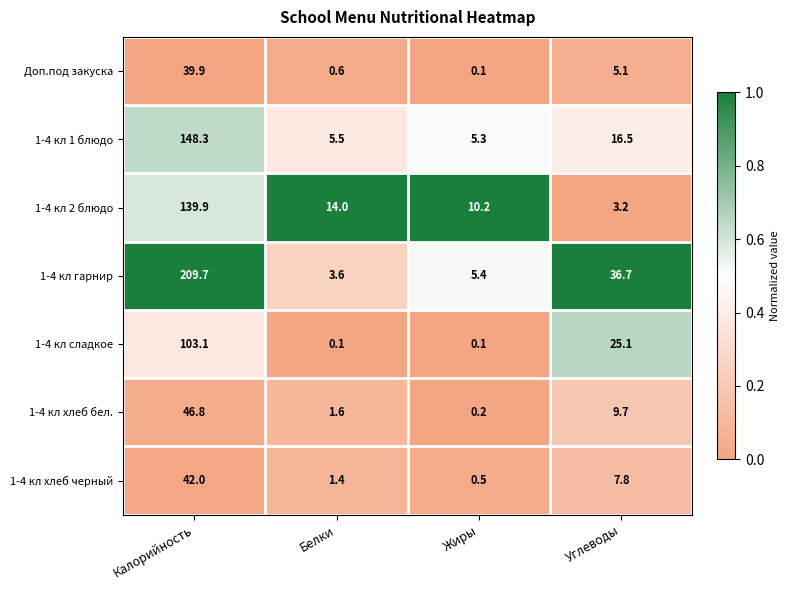

Reading right to left, what are all the values shown in this chart?

Доп.под закуска: Углеводы=5.1	Жиры=0.1	Белки=0.6	Калорийность=39.9
1-4 кл 1 блюдо: Углеводы=16.5	Жиры=5.3	Белки=5.5	Калорийность=148.3
1-4 кл 2 блюдо: Углеводы=3.2	Жиры=10.2	Белки=14.0	Калорийность=139.9
1-4 кл гарнир: Углеводы=36.7	Жиры=5.4	Белки=3.6	Калорийность=209.7
1-4 кл сладкое: Углеводы=25.1	Жиры=0.1	Белки=0.1	Калорийность=103.1
1-4 кл хлеб бел.: Углеводы=9.7	Жиры=0.2	Белки=1.6	Калорийность=46.8
1-4 кл хлеб черный: Углеводы=7.8	Жиры=0.5	Белки=1.4	Калорийность=42.0